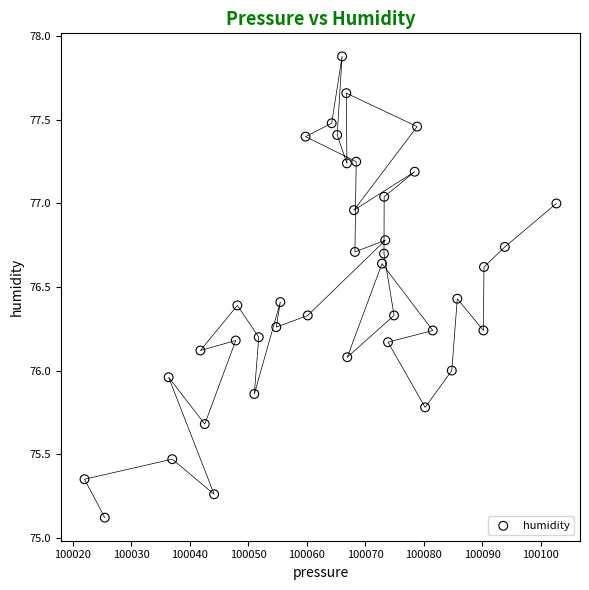

What is the range of X values (max minus min)?

80.7